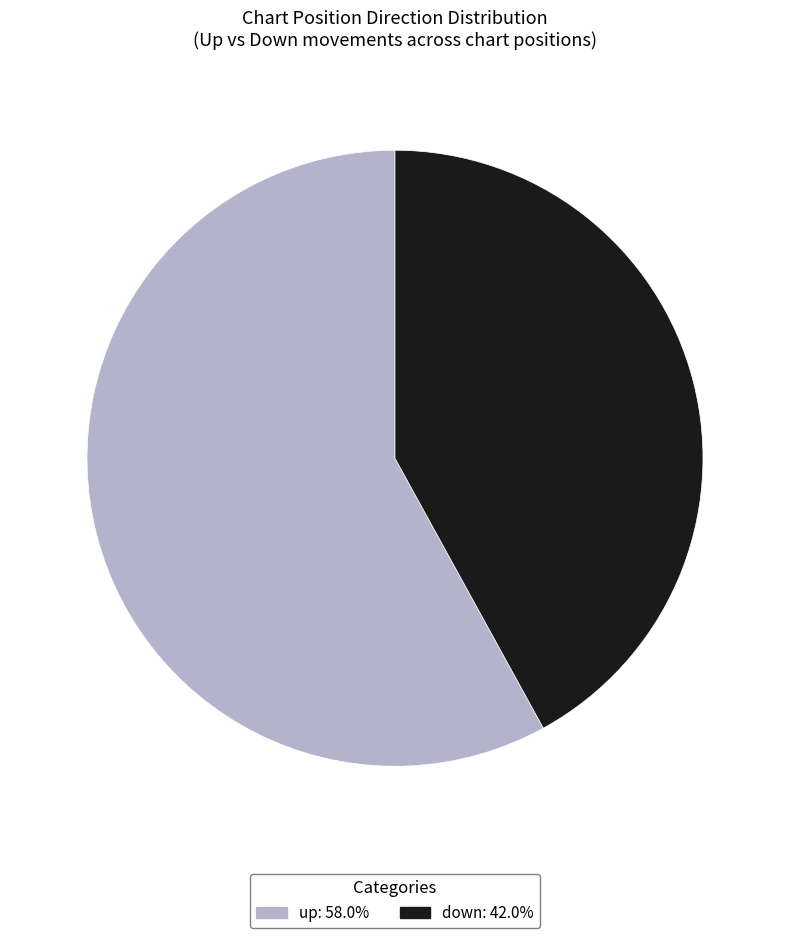

True or false: down accounts for 49% of the total.

False